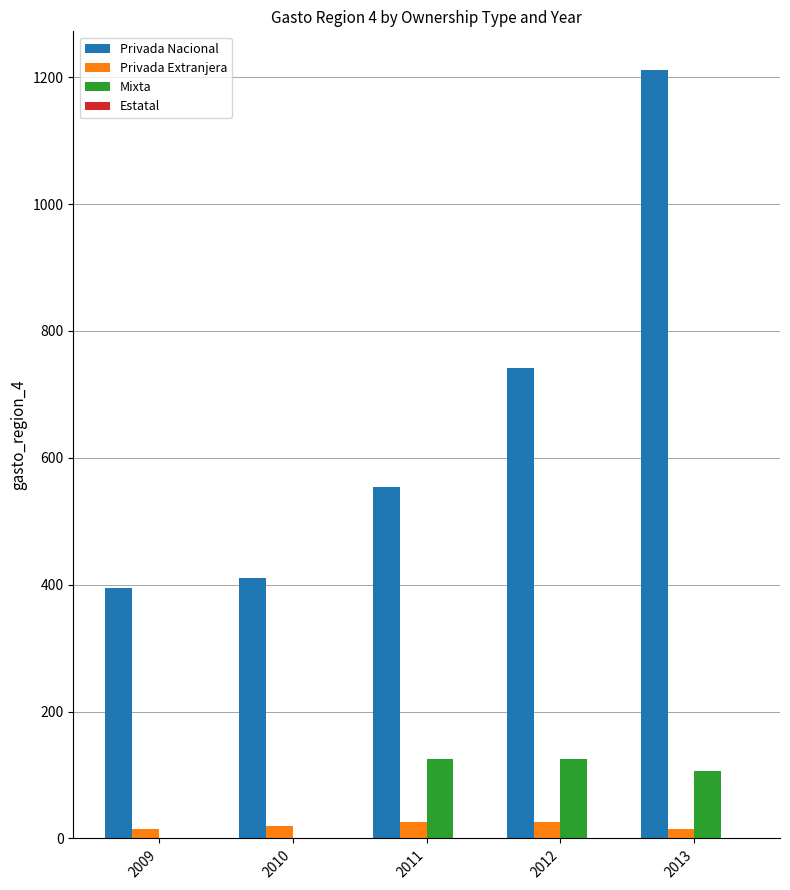

True or false: Privada Nacional has a value of 741.6 at 2012.

True